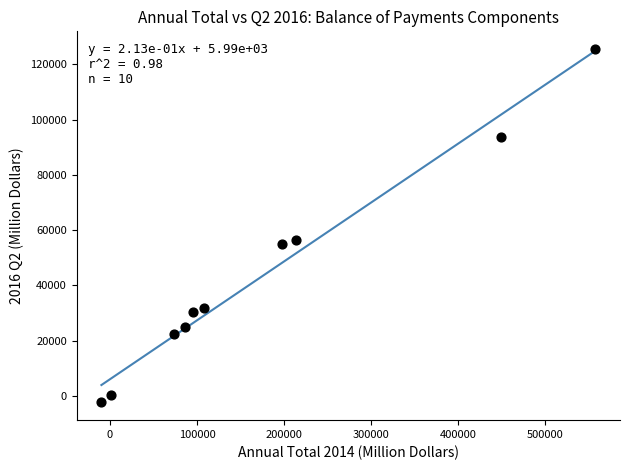

What Y value in the scatter plot is closest to 61589?

56577.1